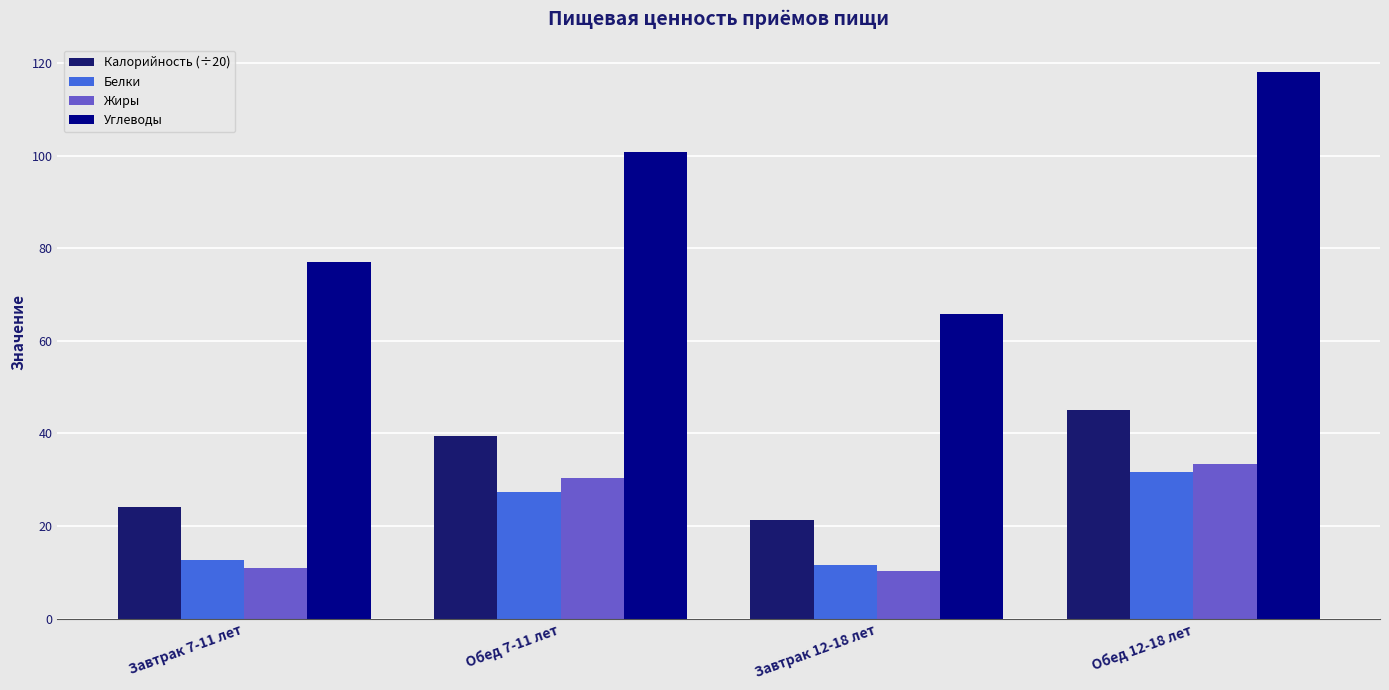

What is the difference between the highest and lowest values at Обед 12-18 лет?

86.4